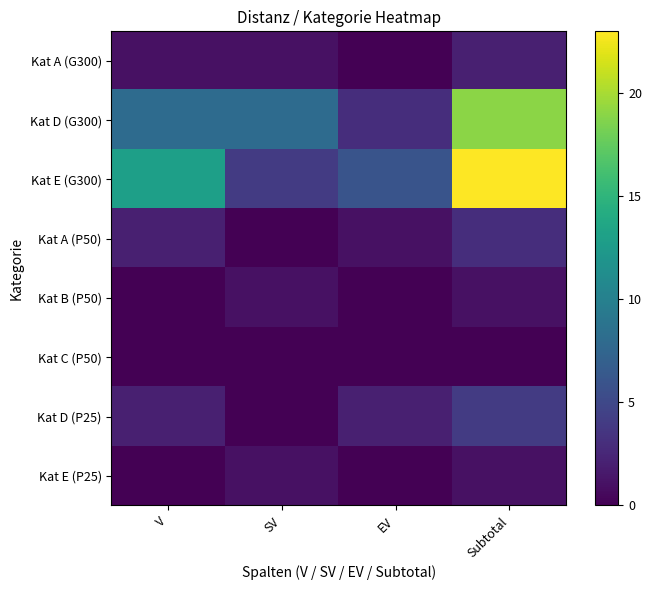

What is the greatest value displayed?

23